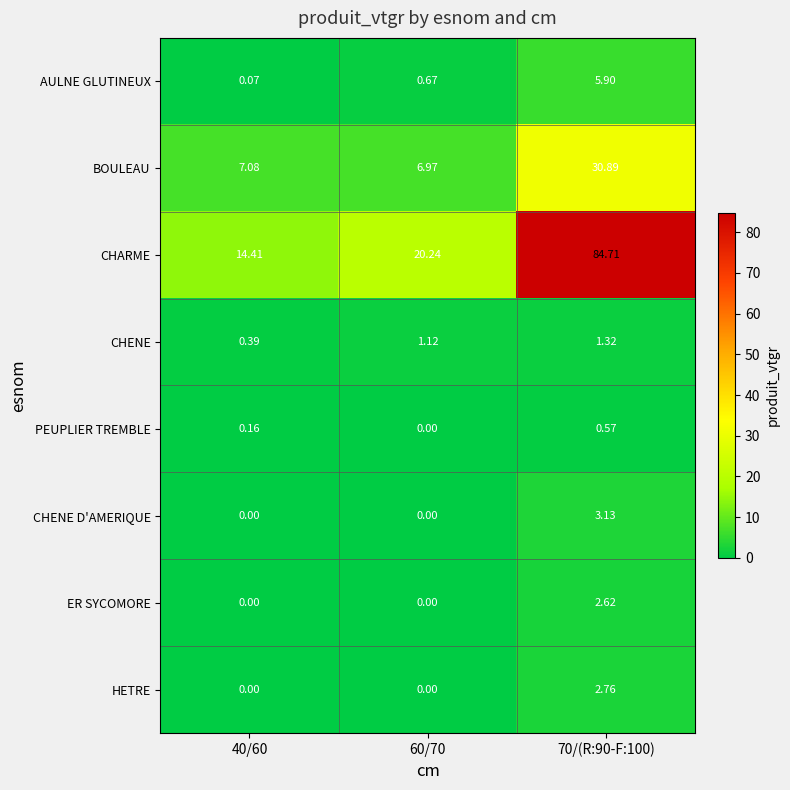

Count the number of data series in this chart.

8